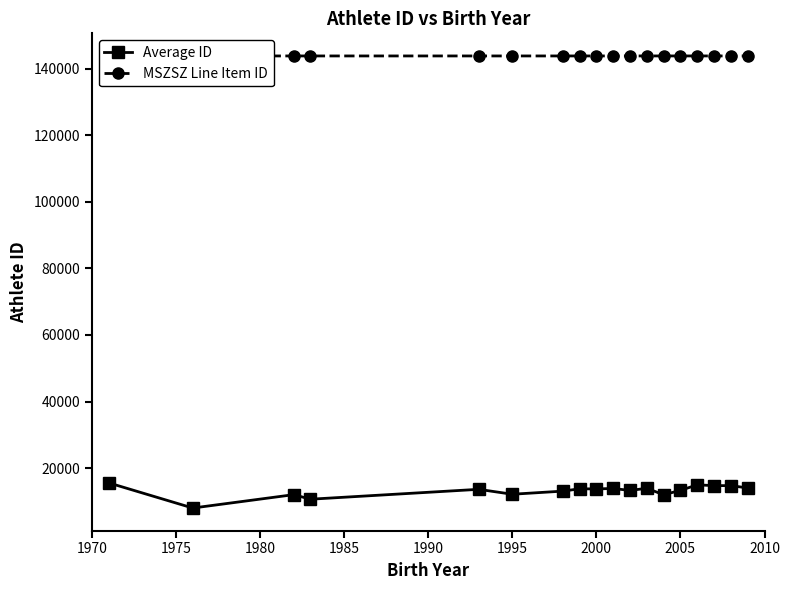

Does the chart have visible grid lines?

No